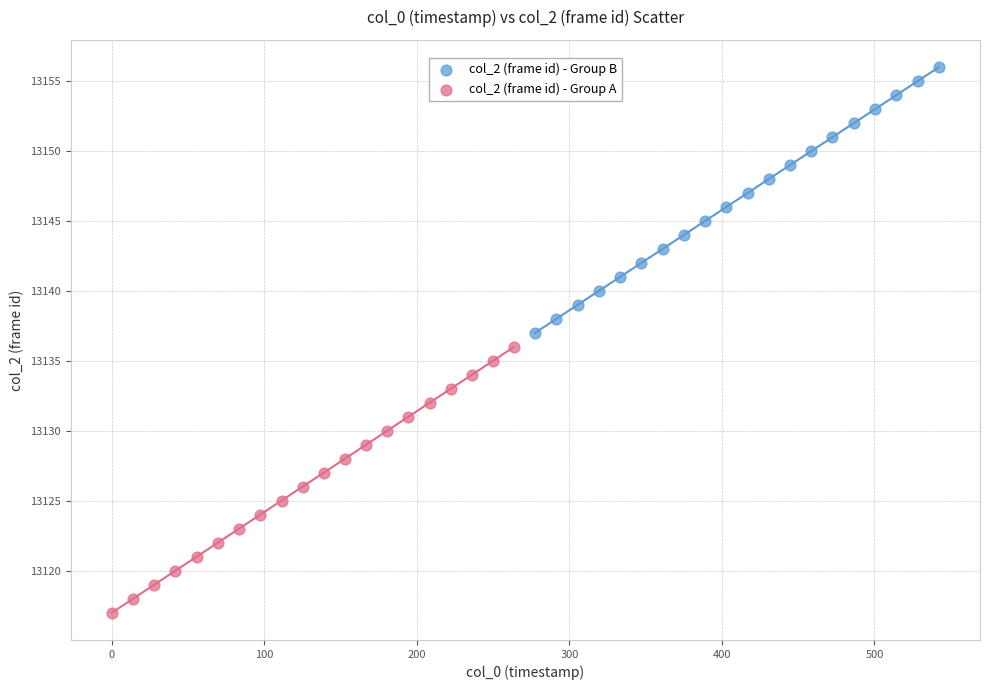

Which series contains the lowest Y value?

col_2 (frame id) - Group A